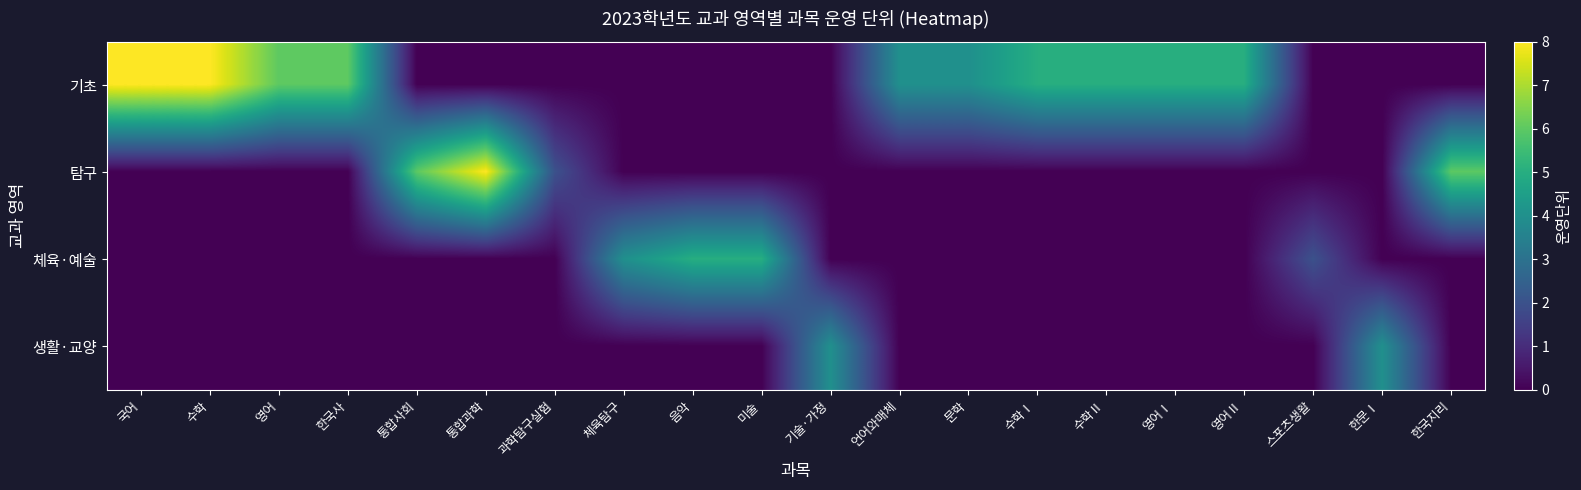

Which has a higher value, 영어Ⅰ or 영어Ⅱ?

영어Ⅰ